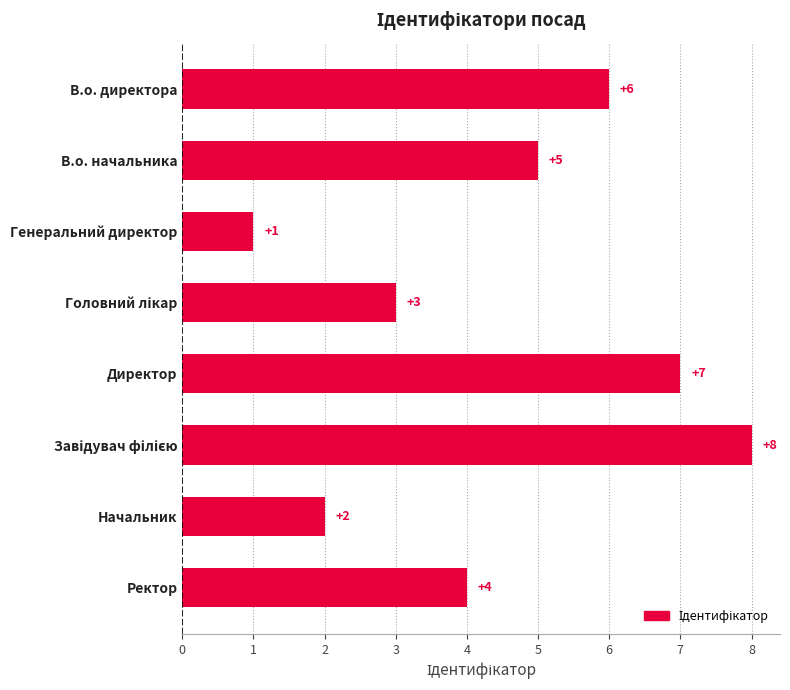

Are the bars grouped side by side (vs. stacked)?

No